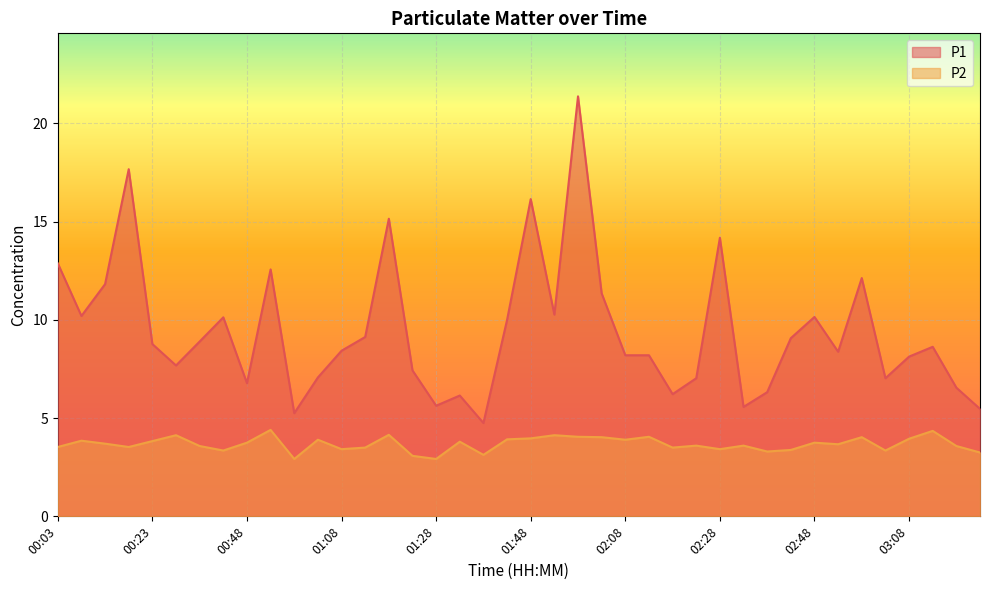

Is it true that P1 equals 12.7 at 01:08?

False